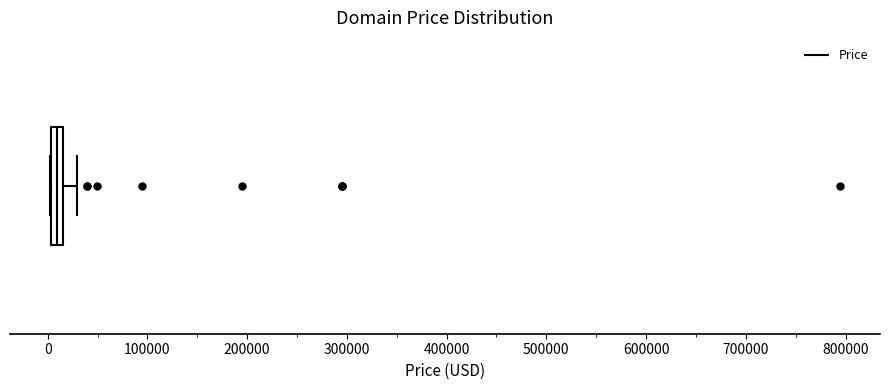

Where does the right whisker of the box end on the x-axis? The values are not printed on the chart, so give them approximately, as read against the axis.

30000